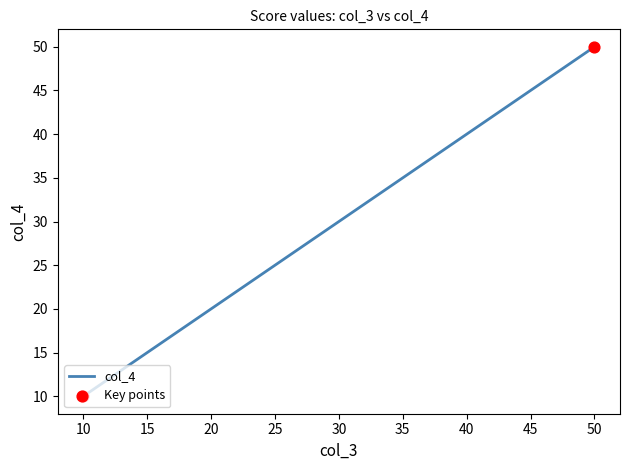

Approximately how many times larger is the value at 30 compared to 10?

3.0